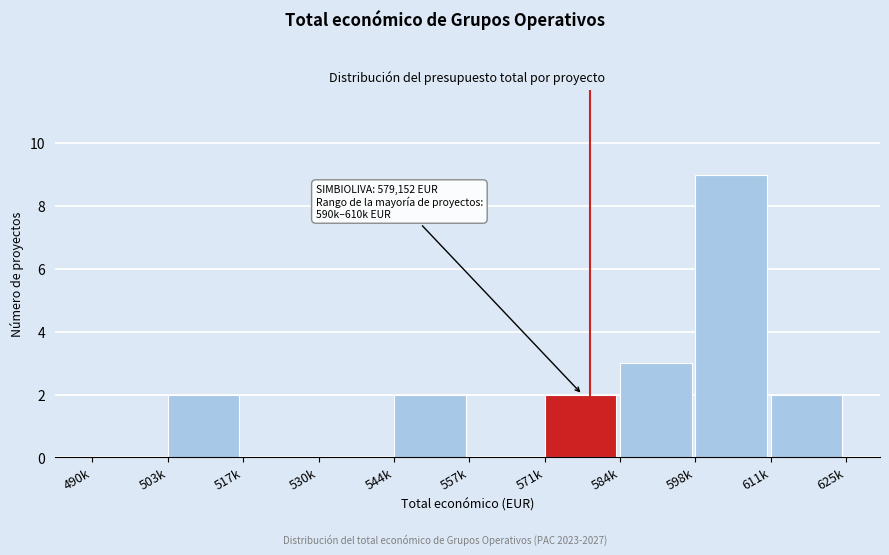

Reading left to right, list all the values displayed in this chart.

490k=0	503k=2	517k=0	530k=0	544k=2	557k=0	571k=2	584k=3	598k=9	611k=2